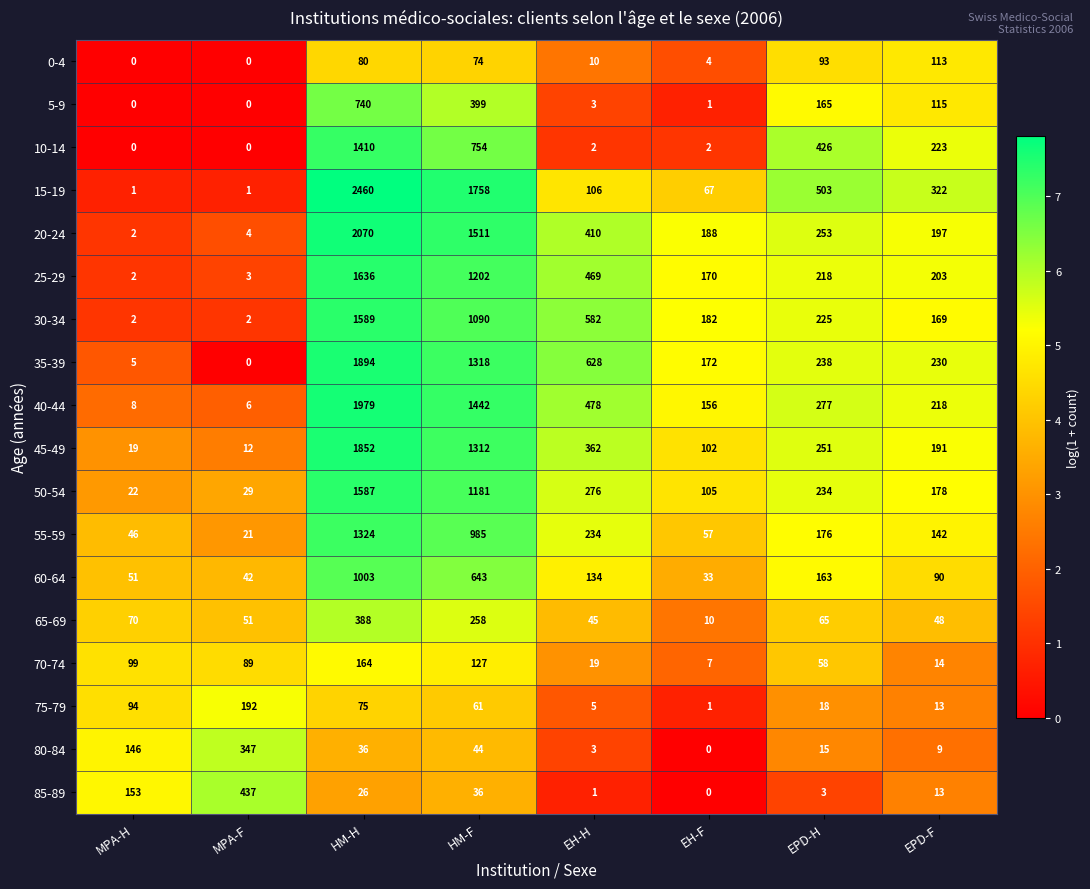

What is the spread (max minus min) of values at HM-H?

2434